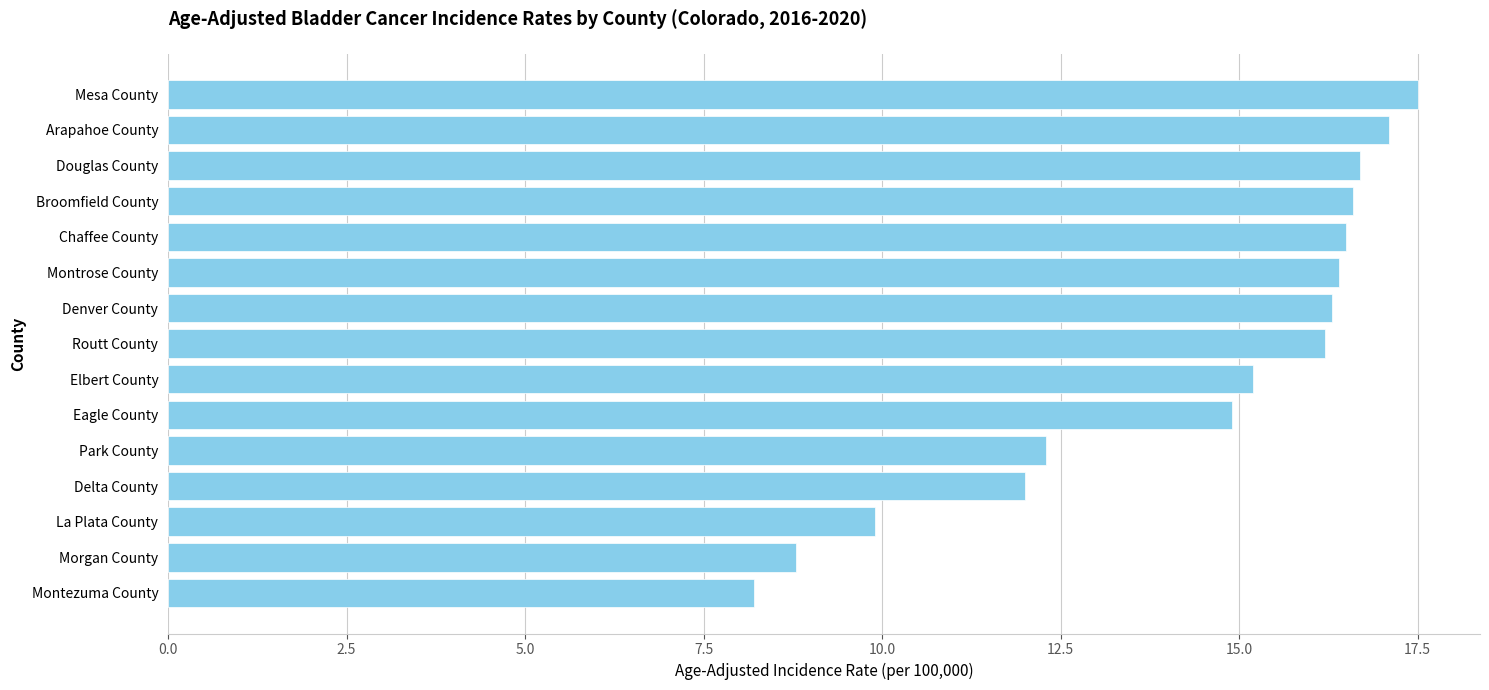

What is the approximate value at Chaffee County?

16.5